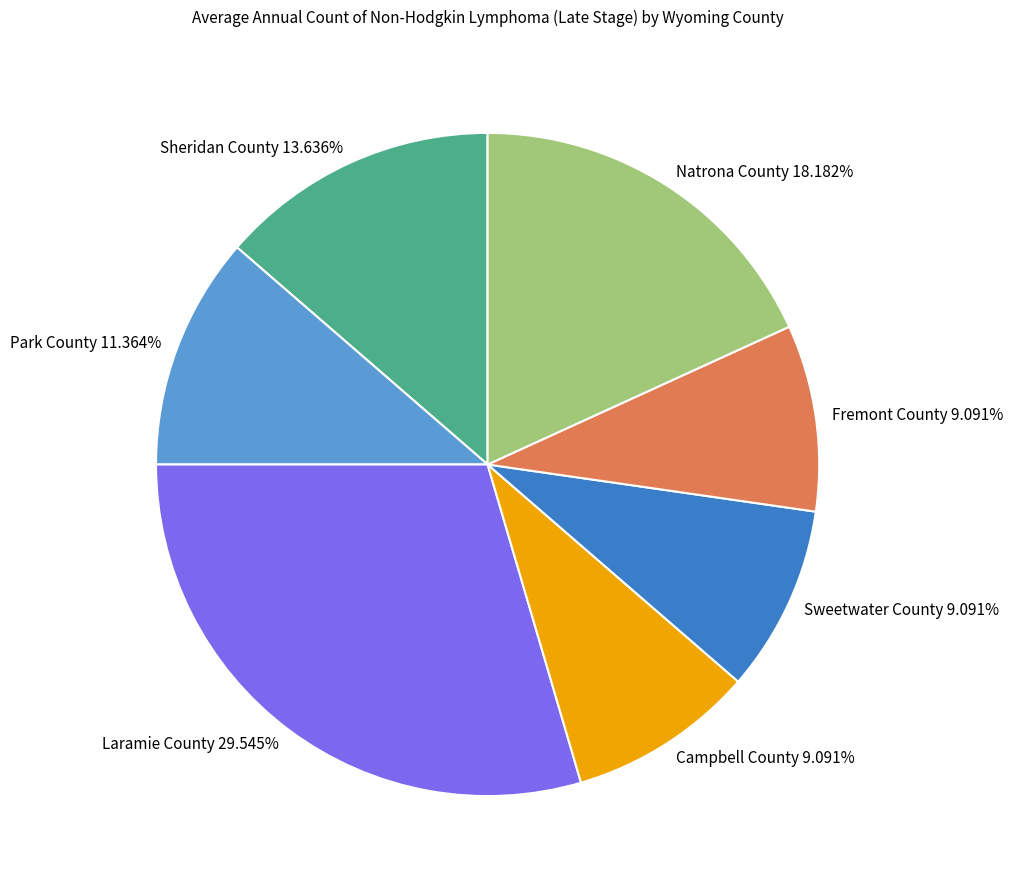

The Park County slice represents 1% of the pie. True or false?

False